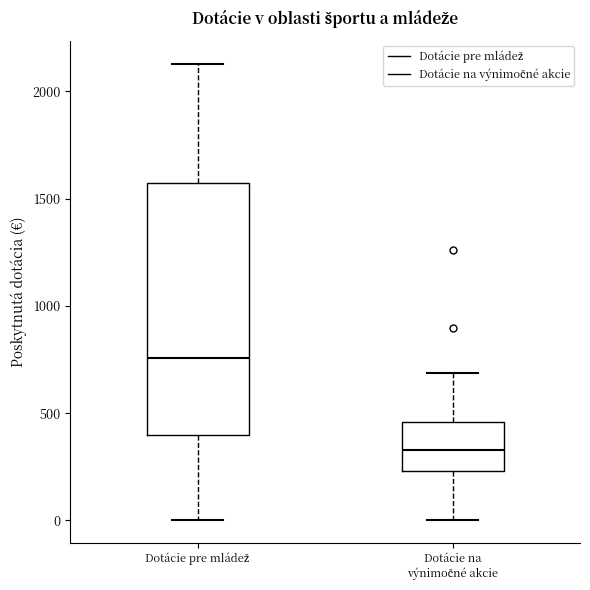

Which box is the tallest, from its lower edge to its upper edge?

Dotácie pre mládež